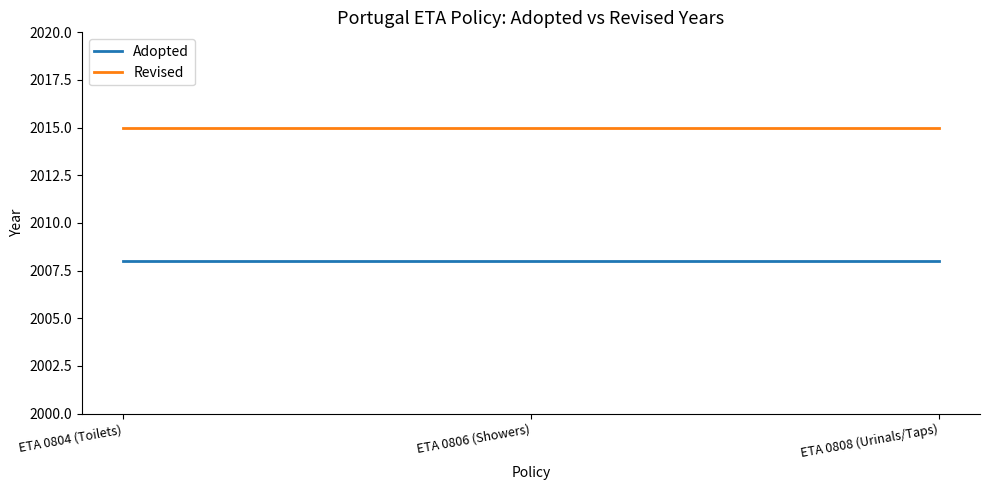

Reading left to right, list all the values displayed in this chart.

Adopted: ETA 0804 (Toilets)=2008	ETA 0806 (Showers)=2008	ETA 0808 (Urinals/Taps)=2008
Revised: ETA 0804 (Toilets)=2015	ETA 0806 (Showers)=2015	ETA 0808 (Urinals/Taps)=2015